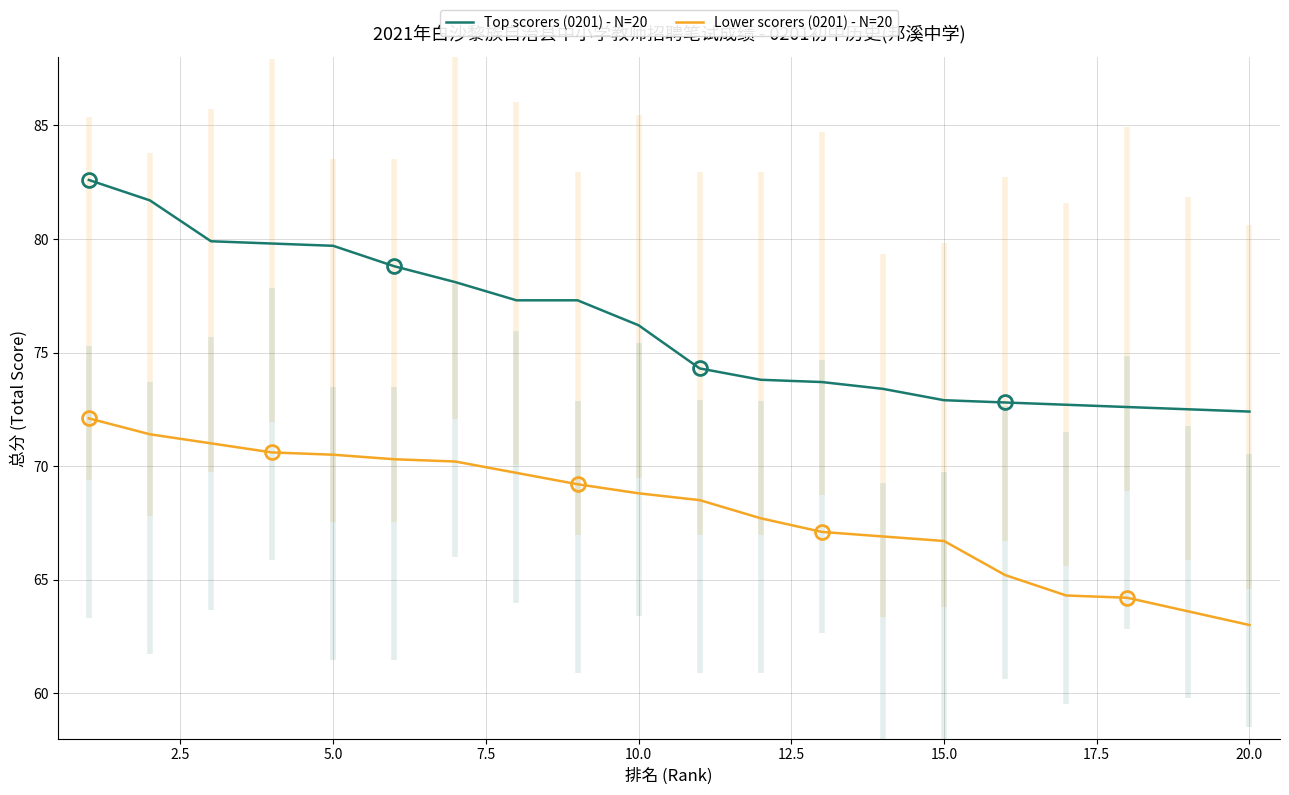

True or false: Lower scorers (0201) - N=20 and Top scorers (0201) - N=20 cross at least once.

False